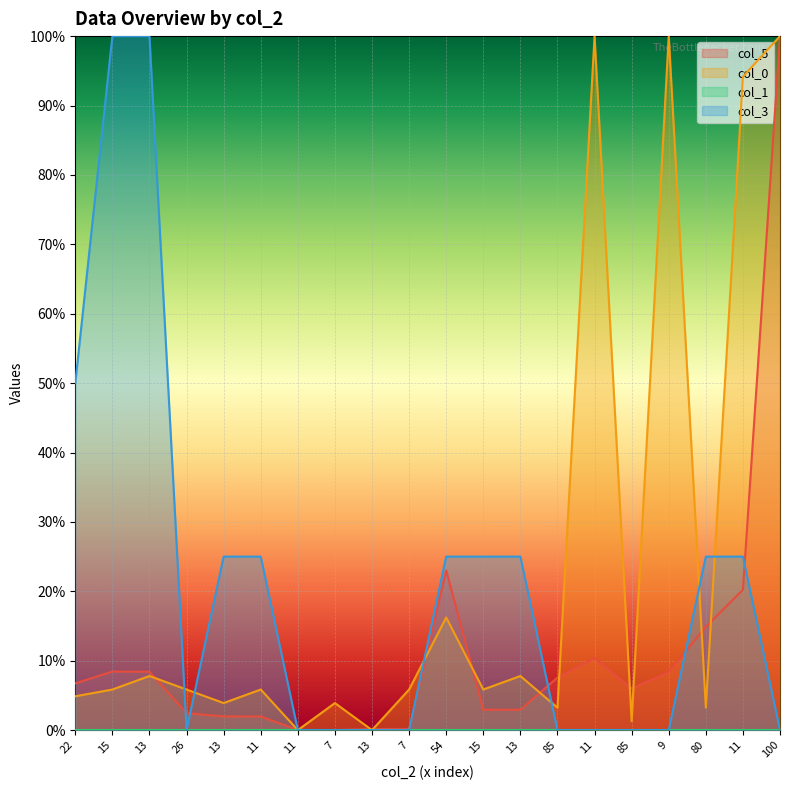

Which category has the lowest value across all series?

7